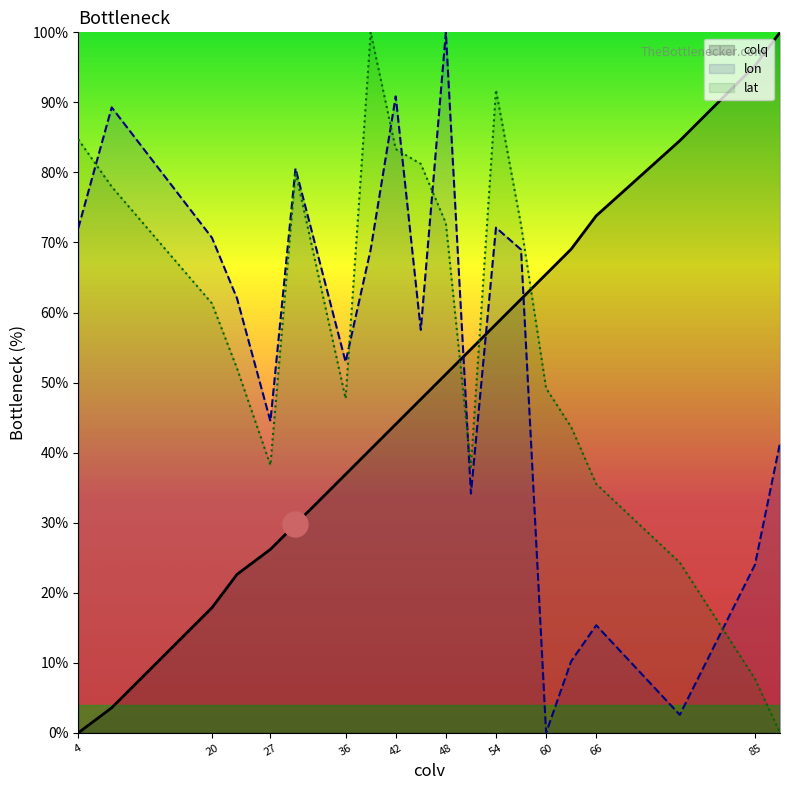

How many lines are shown in the chart?

3